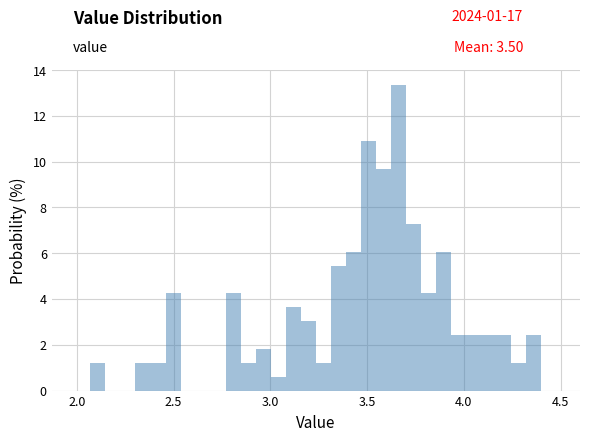

Read against the x-axis, roughly where is the centre of the tallest bar?

3.65